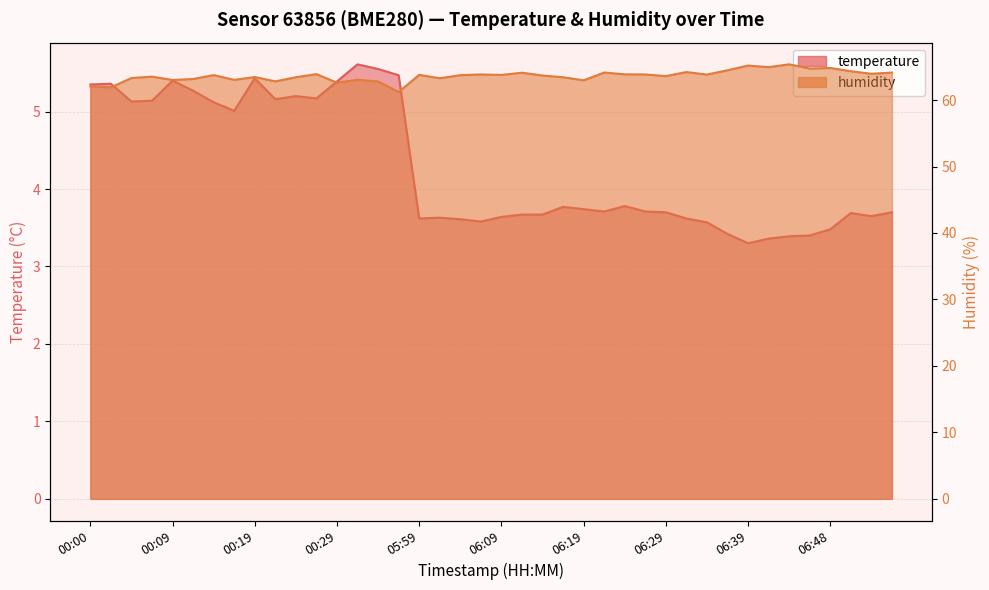

What is the difference between the maximum and minimum values in the humidity series?

4.2